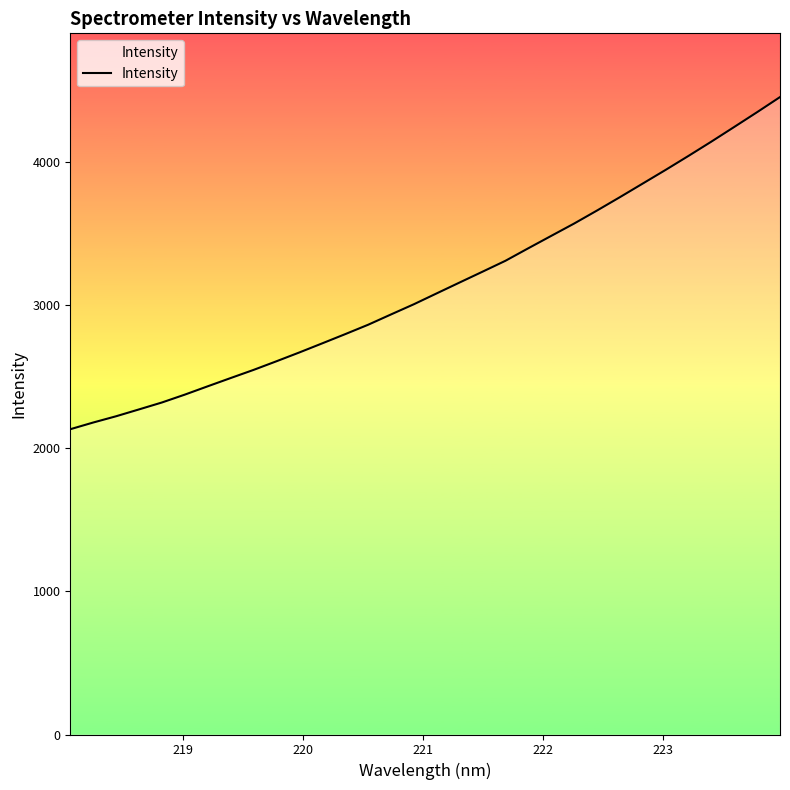

What is the difference between the maximum and minimum values?

2321.6